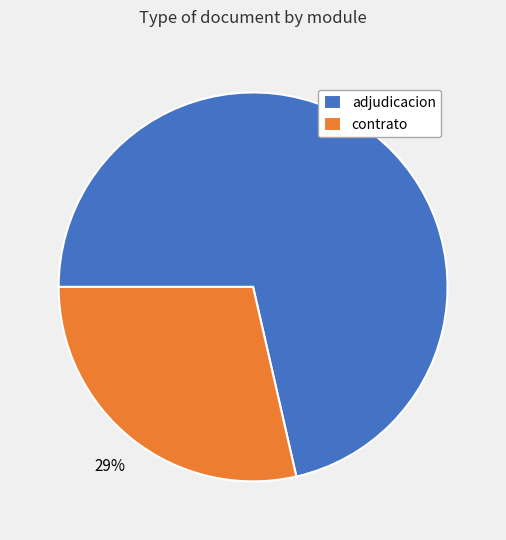

To the nearest percent, what is the average slice percentage?

50%